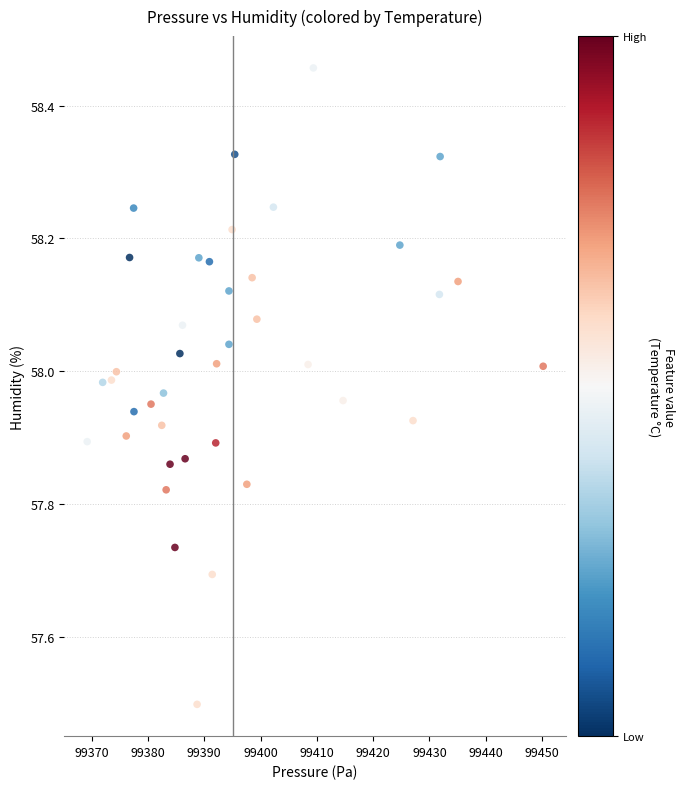

What is the range of X values (max minus min)?

81.0